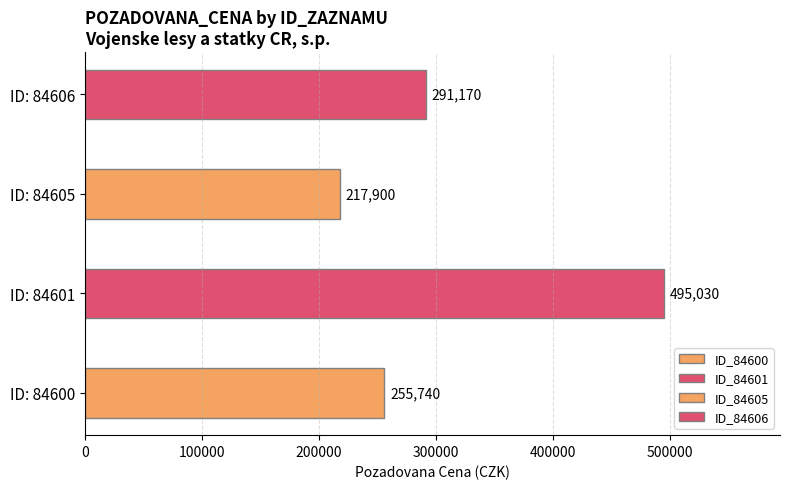

Reading top to bottom, what are all the values shown in this chart?

ID: 84606=291170	ID: 84605=217900	ID: 84601=495030	ID: 84600=255740